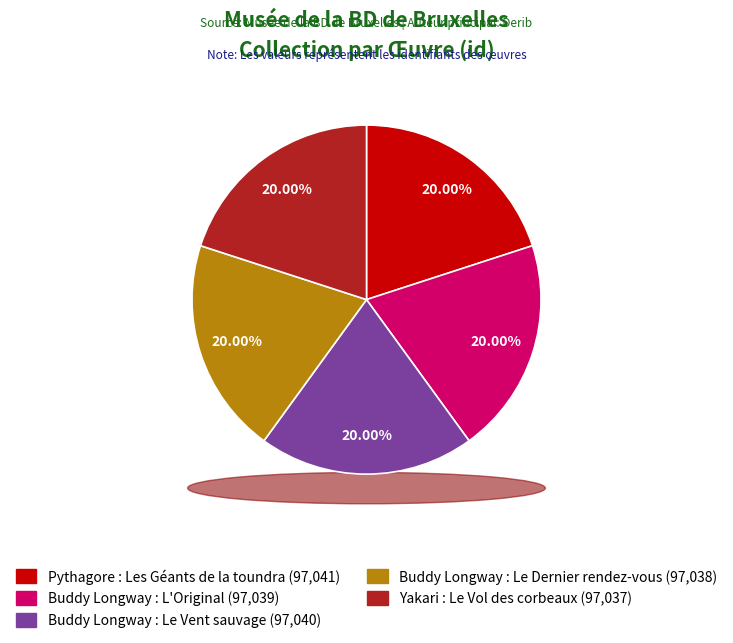

Which slice is the largest?

Pythagore : Les Géants de la toundra